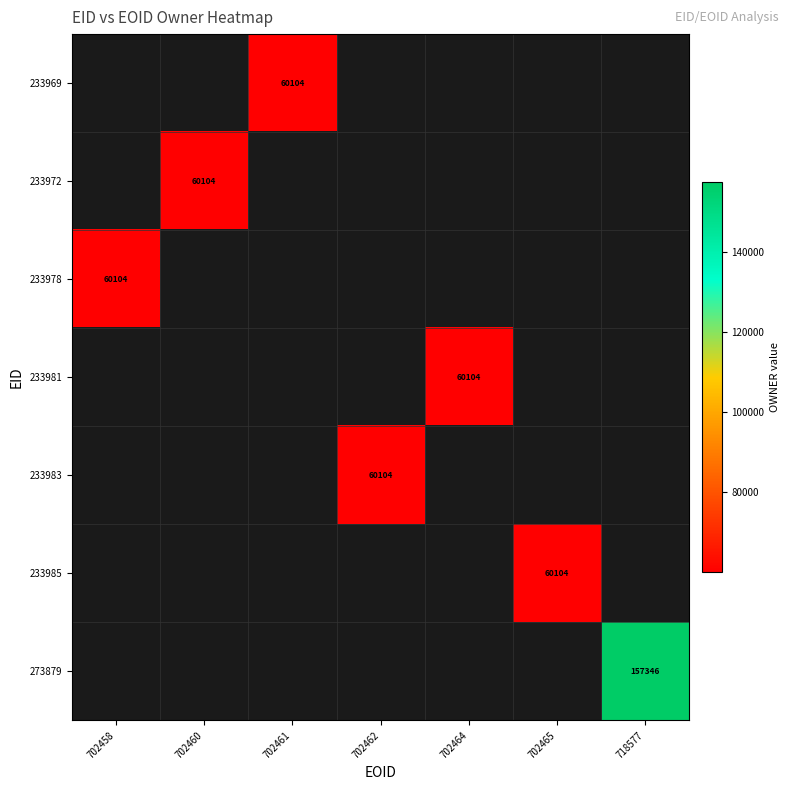

The 233978 series shows 16142 at 702458. True or false?

False